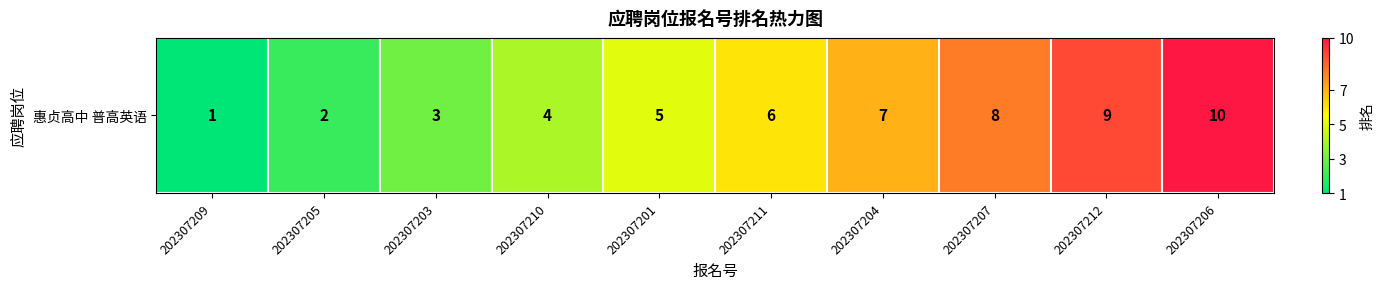

What is the average value?

6